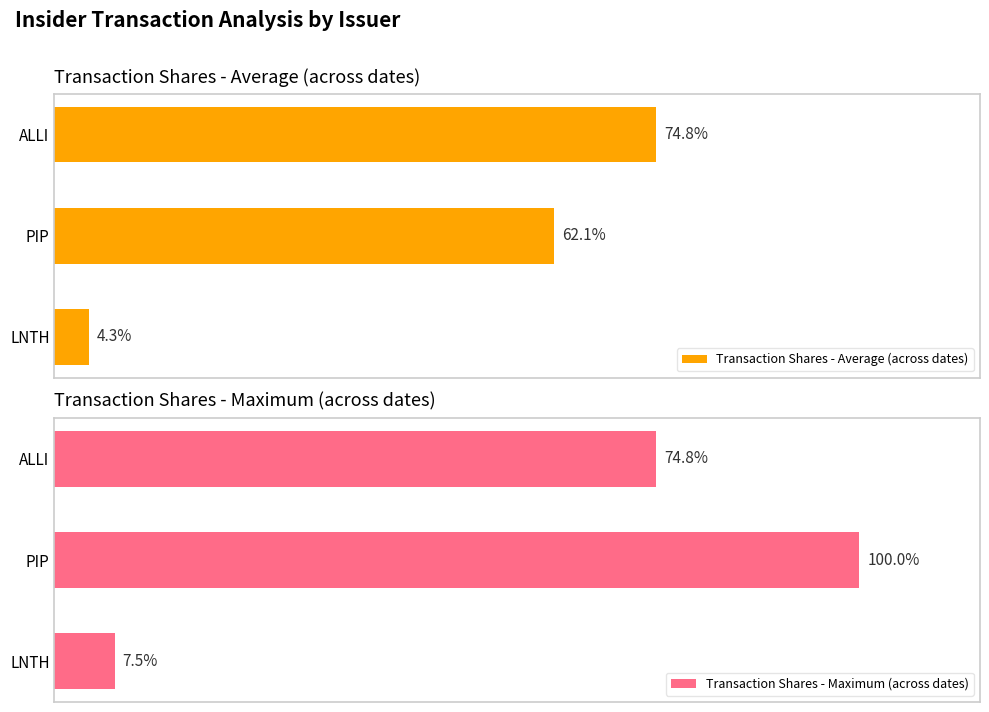

Which series changed the most between LNTH and PIP?

Transaction Shares - Maximum (across dates)